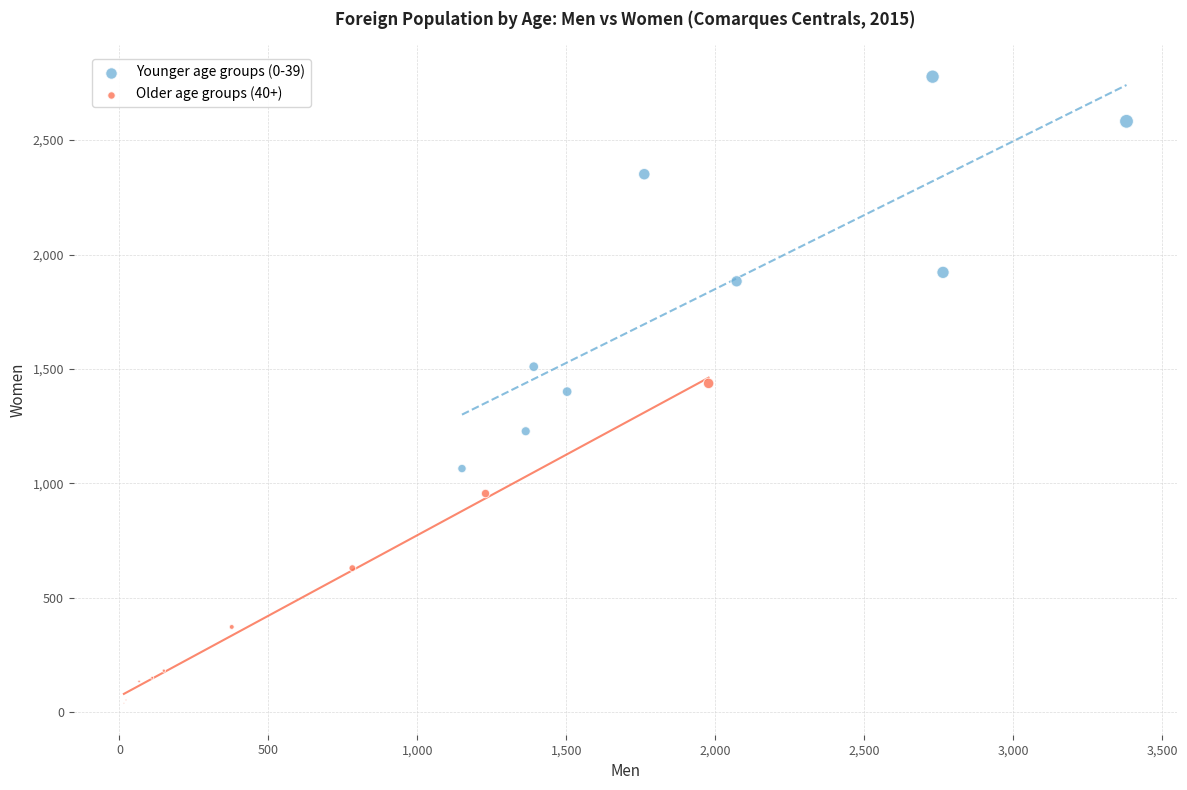

Which series contains the lowest Y value?

Older age groups (40+)